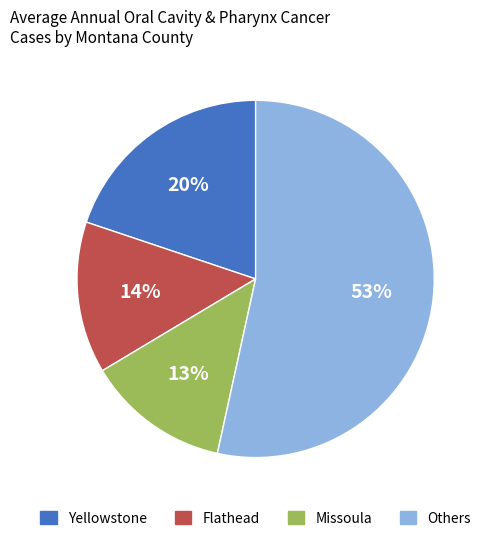

To the nearest percent, what portion does Missoula represent?

13%